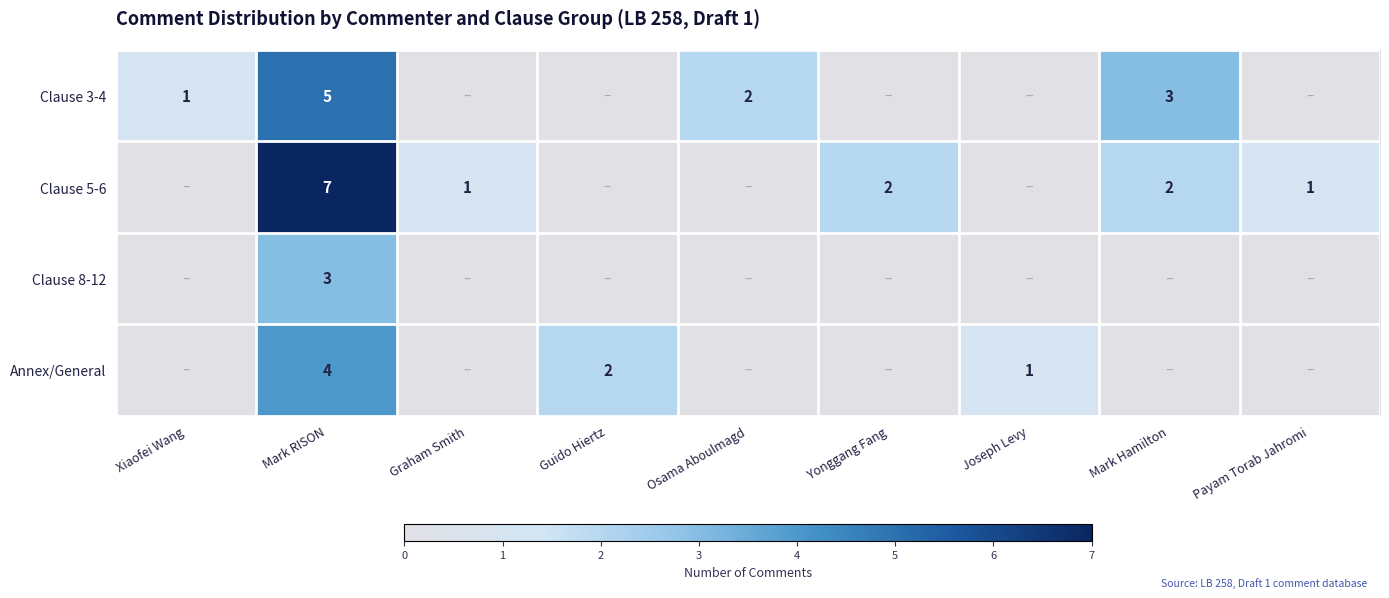

The Clause 5-6 series shows 0 at Graham Smith. True or false?

False